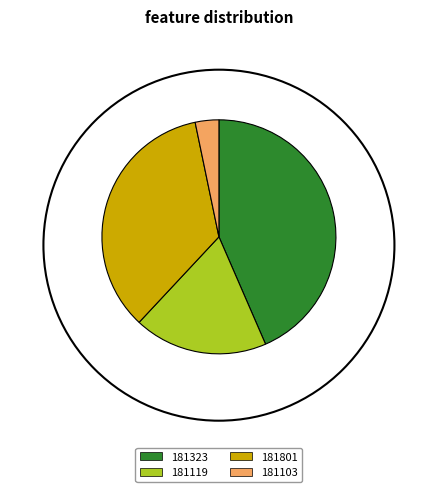

True or false: 181119 accounts for 27% of the total.

False